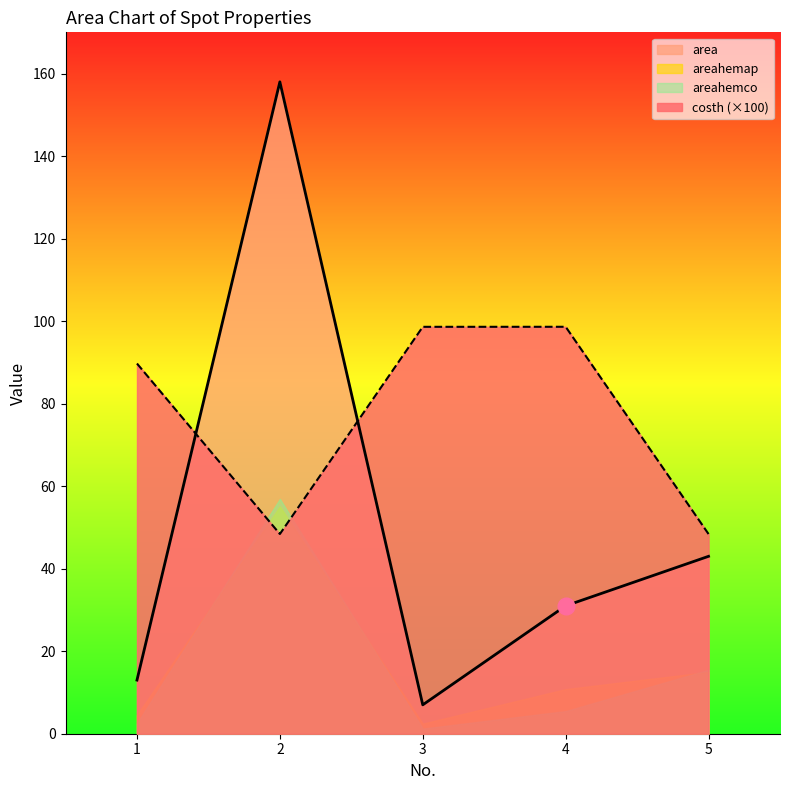

True or false: costh and area intersect in this chart.

True